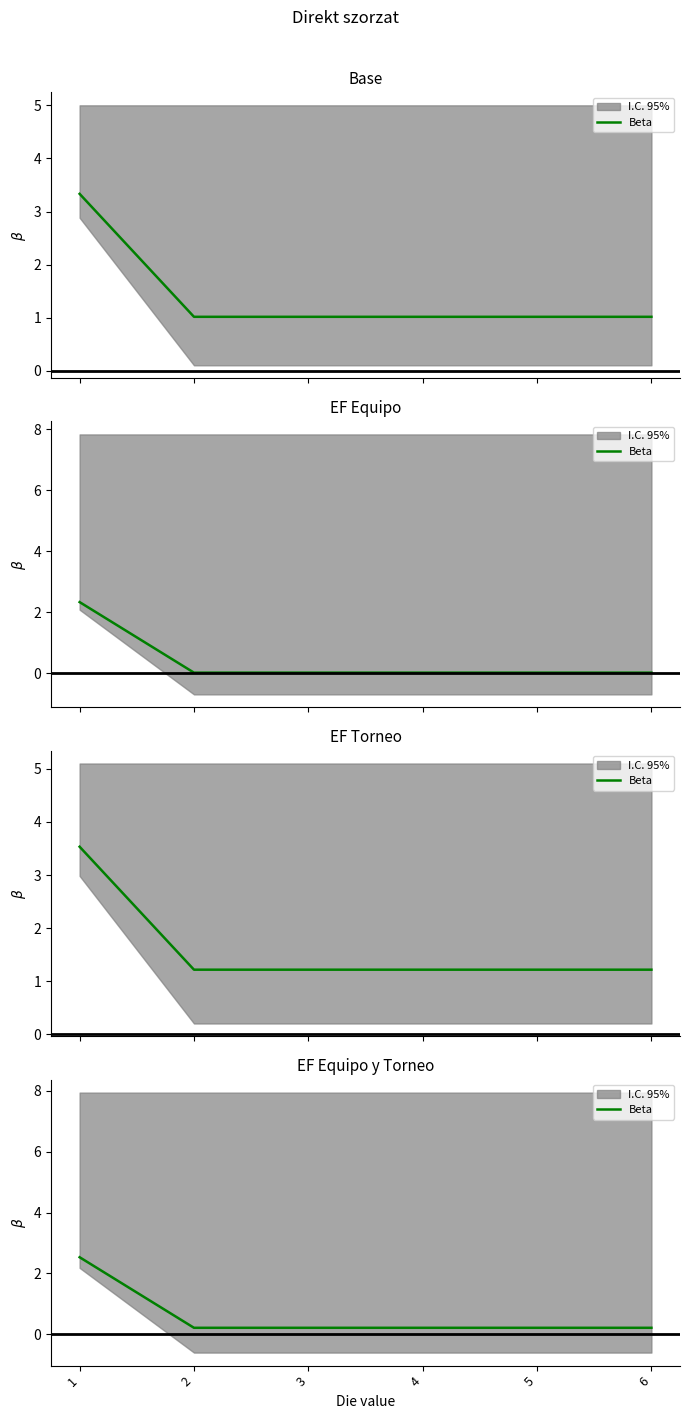

Which label corresponds to the smallest value in the chart?

2